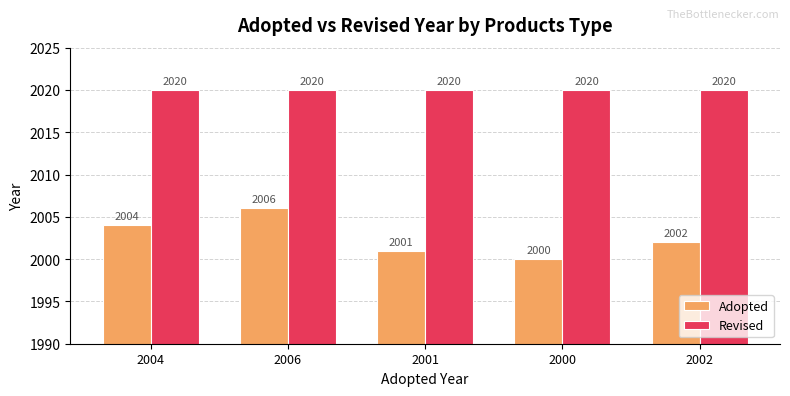

Reading left to right, extract all data points from this chart.

Adopted: 2004=2004	2006=2006	2001=2001	2000=2000	2002=2002
Revised: 2004=2020	2006=2020	2001=2020	2000=2020	2002=2020